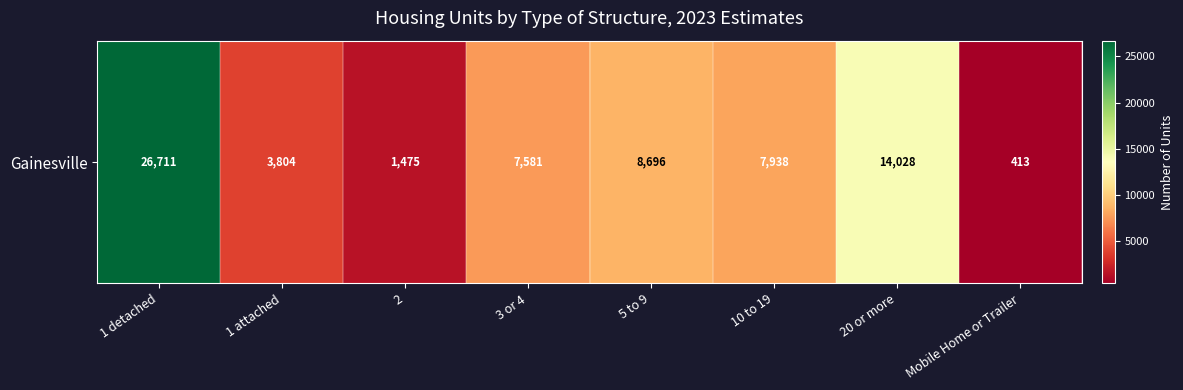

Rank the categories by value from highest to lowest.

1 detached, 20 or more, 5 to 9, 10 to 19, 3 or 4, 1 attached, 2, Mobile Home or Trailer